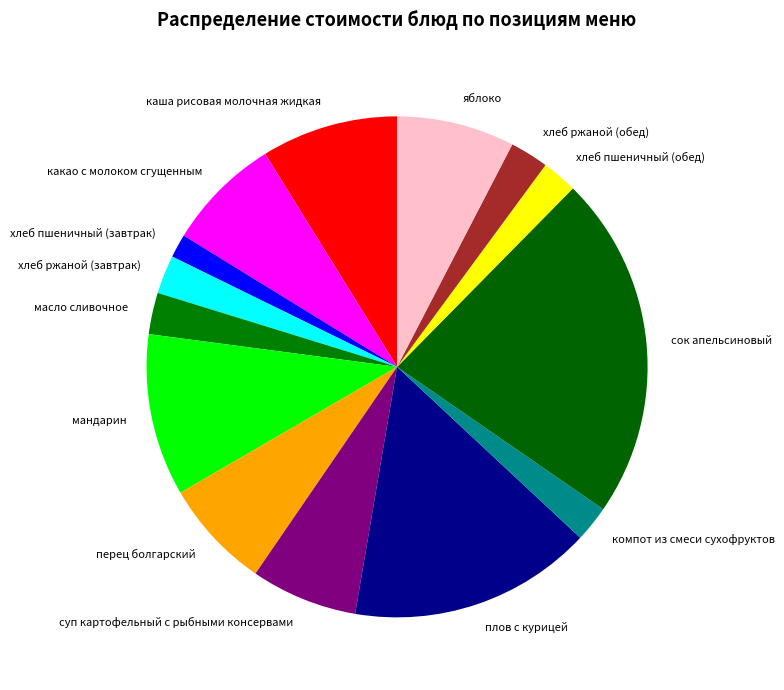

Between мандарин and каша рисовая молочная жидкая, which is larger?

мандарин